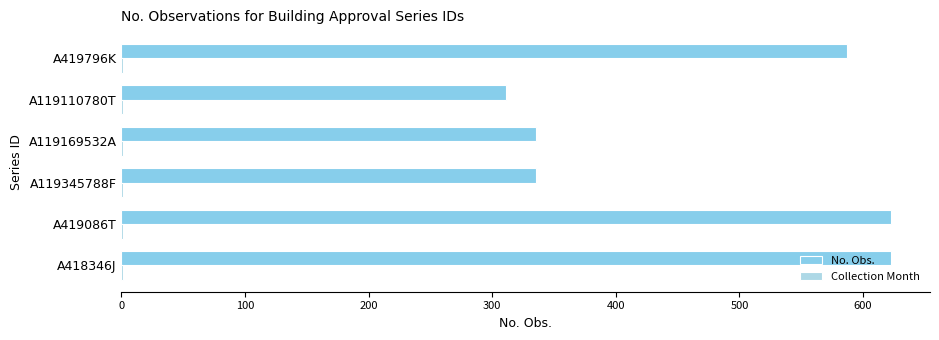

How many distinct data groups are displayed?

2